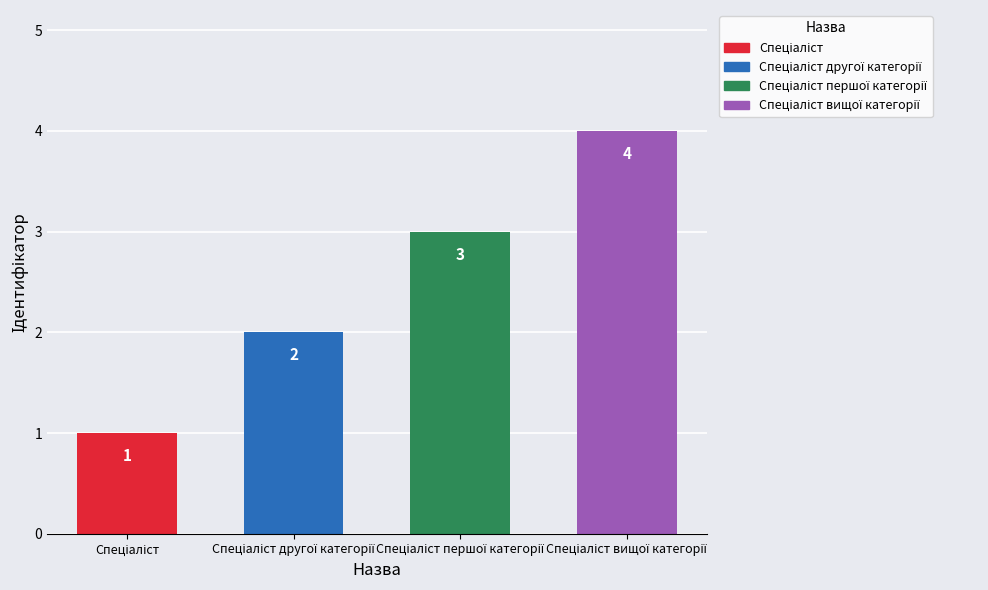

What is the sum of all values?

10